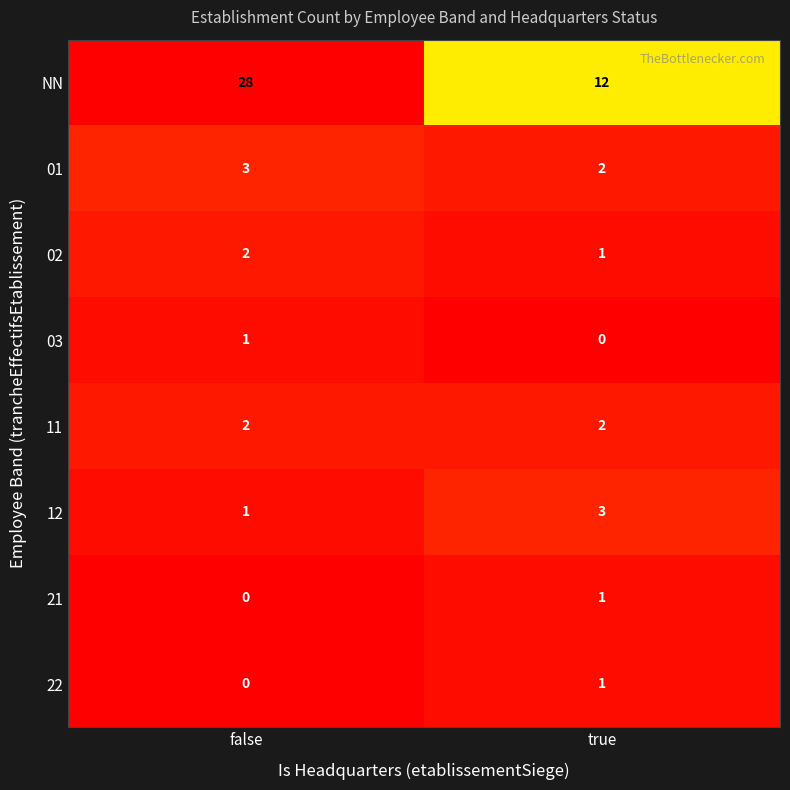

The value of 11 at false is 3. True or false?

False